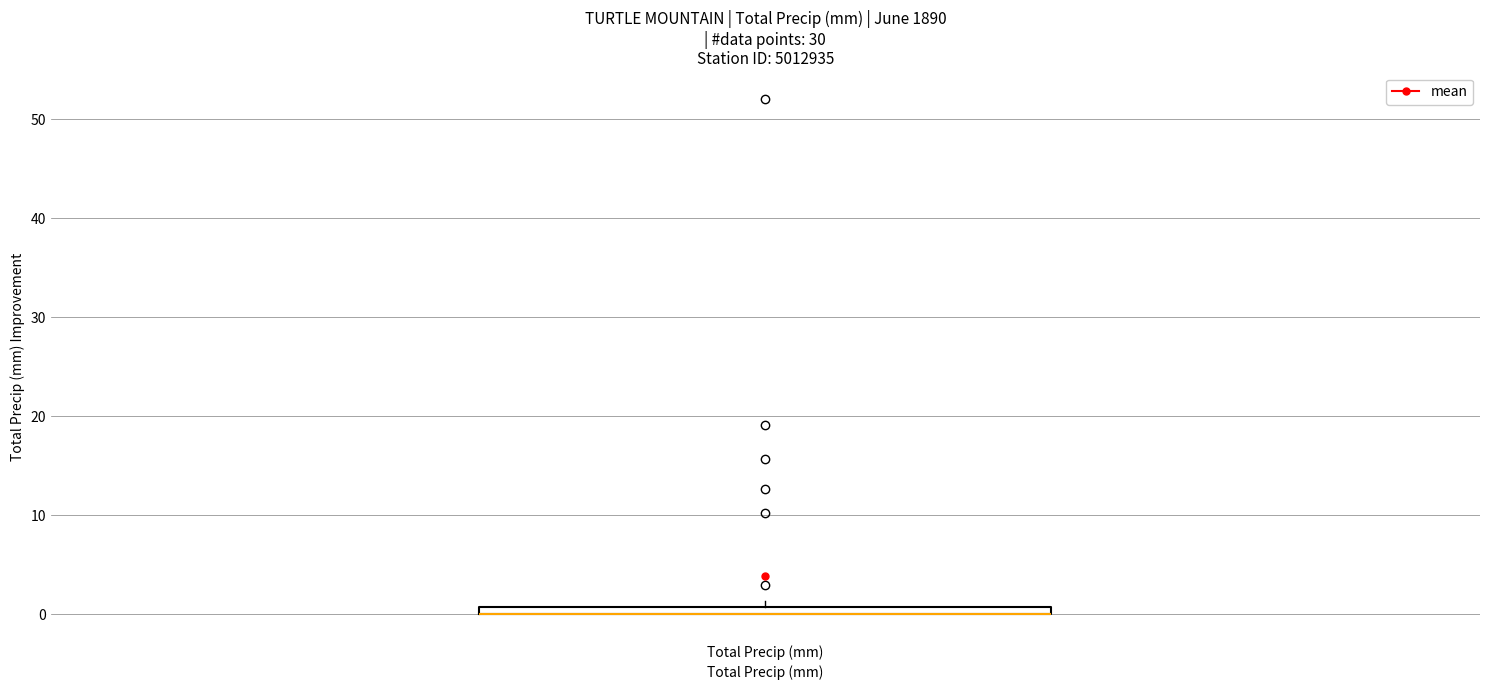

Where is the lower edge of the box for Total Precip (mm) on the y-axis? The values are not printed on the chart, so give them approximately, as read against the axis.

0